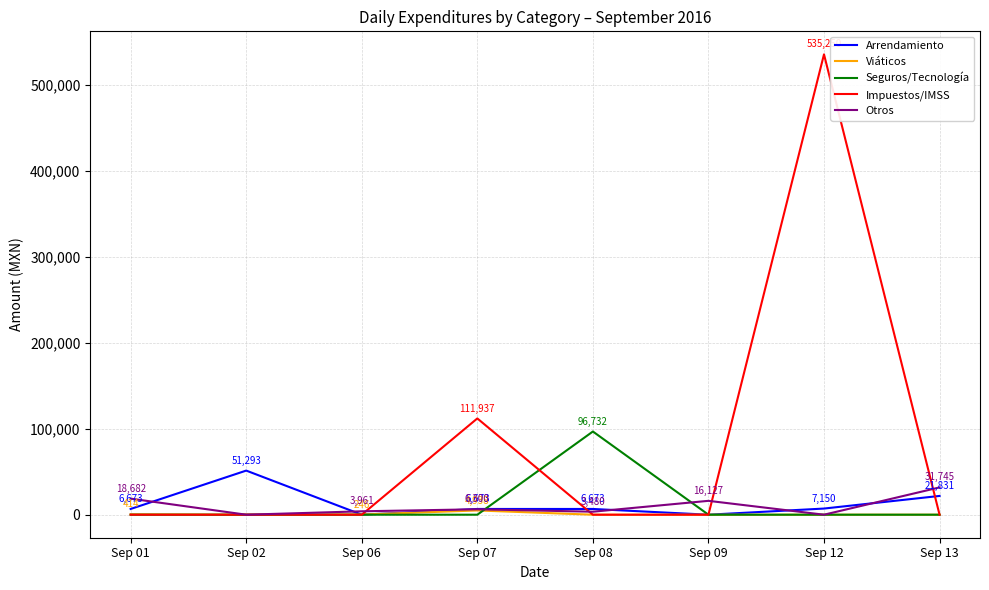

Is the value of Impuestos/IMSS at Sep 07 greater than the value of Arrendamiento at Sep 12?

Yes